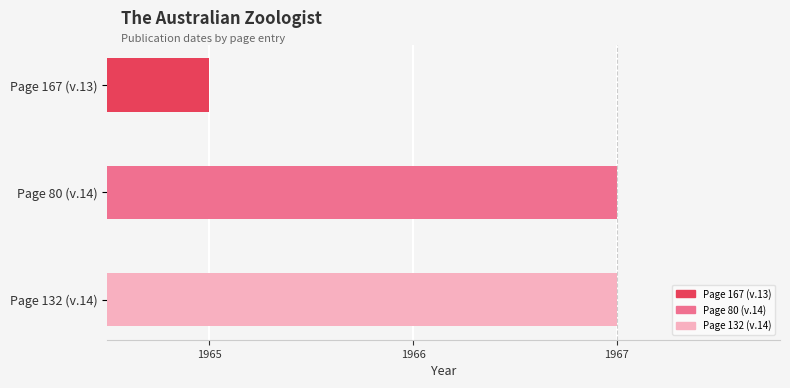

Reading left to right, extract all data points from this chart.

Page 167 (v.13)=1965	Page 80 (v.14)=1967	Page 132 (v.14)=1967